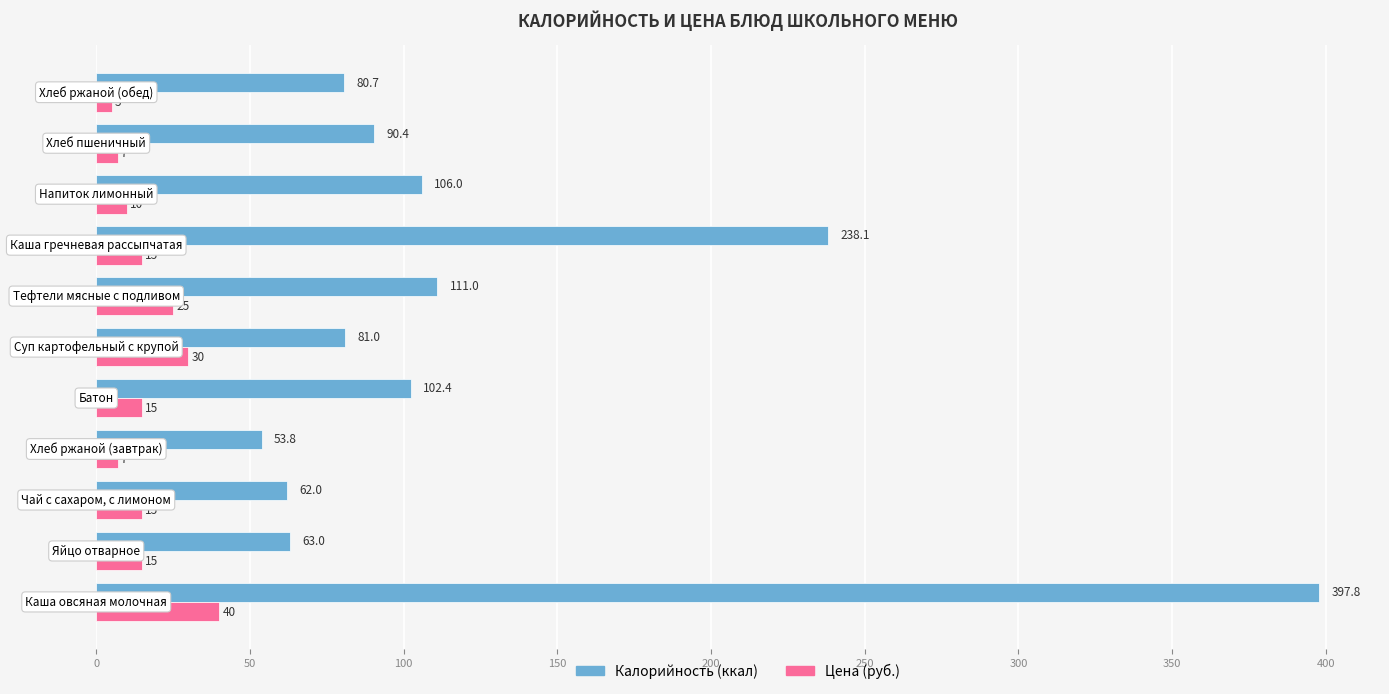

At how many categories does at least one series exceed 101?

5